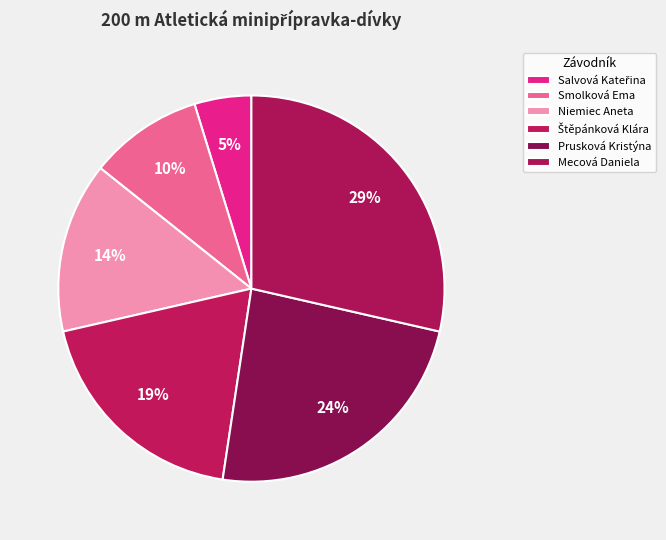

Which slice is the smallest?

Salvová Kateřina